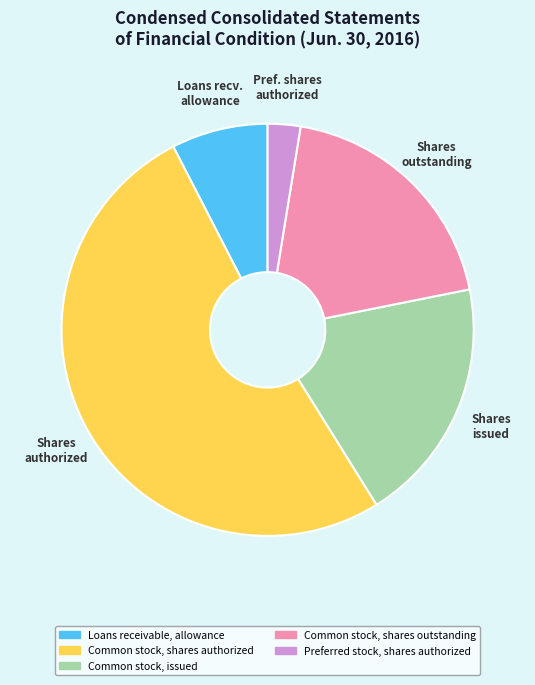

What is the majority slice?

Shares authorized